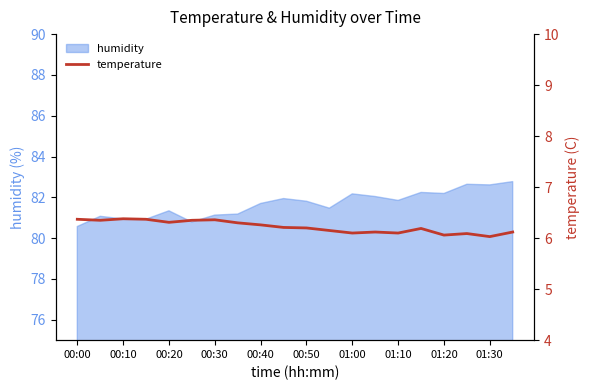

Is it true that humidity equals 131.4 at 00:20?

False